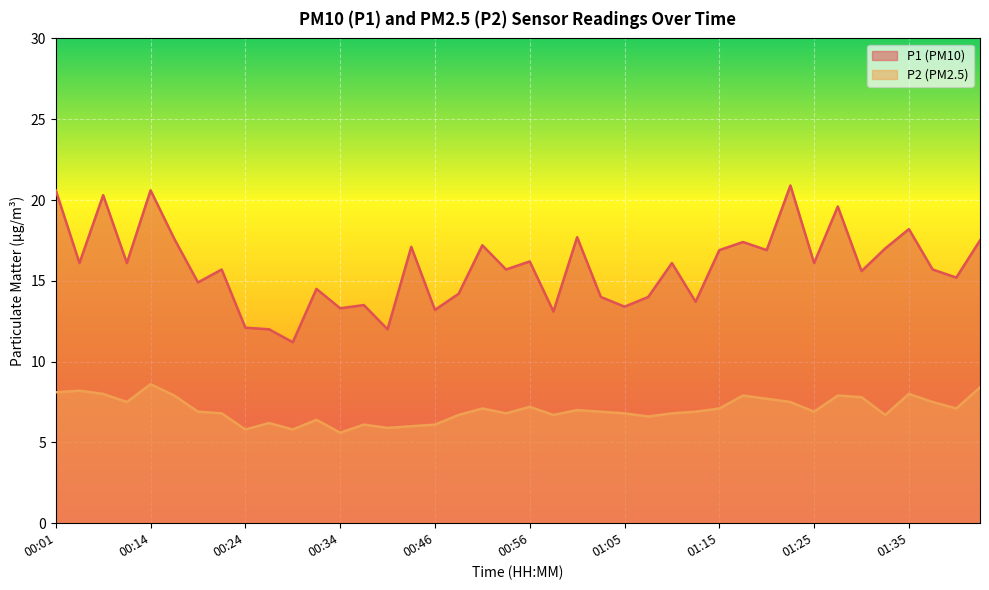

What is the label of the 6th point from the right?

01:30